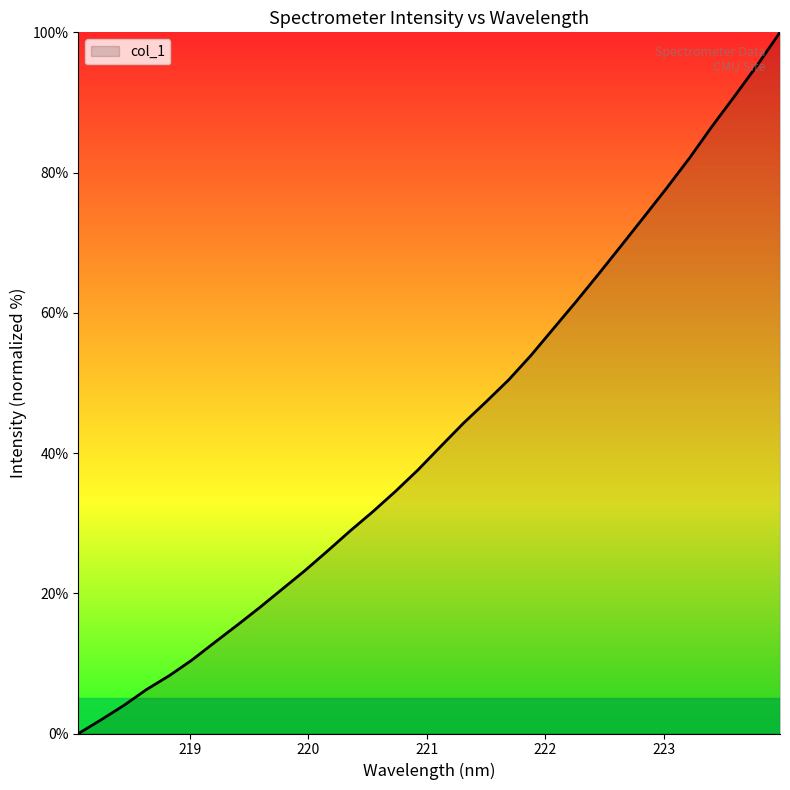

What is the difference between the maximum and minimum values?

100.0